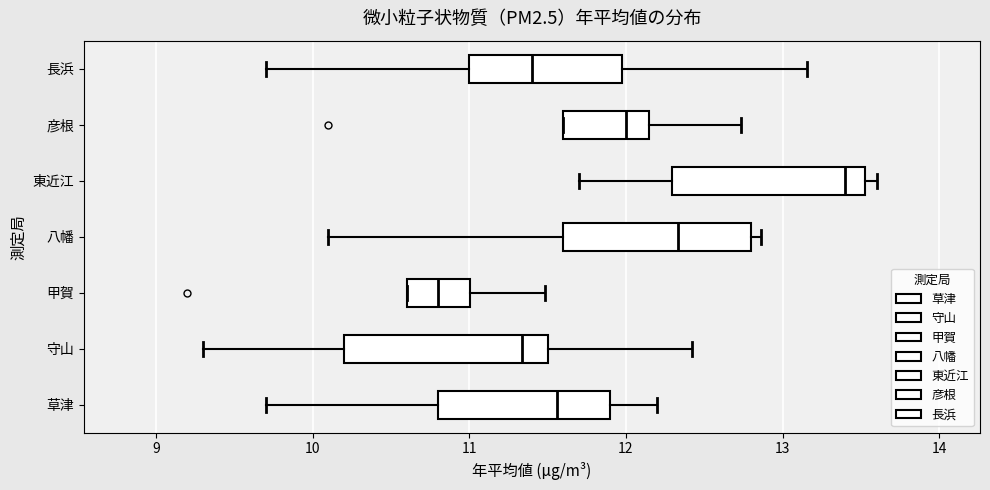

Reading bottom to top, transcribe this box plot: for each box, give where its median line is, the range the box spans, and where its two whiskers end, as read against the x-axis. The values are not printed on the chart, so give them approximately, as read against the axis.

草津: median 11.6, box 10.8 to 11.9, whiskers 9.7 to 12.2
守山: median 11.3, box 10.2 to 11.5, whiskers 9.3 to 12.4
甲賀: median 10.8, box 10.6 to 11.0, whiskers 10.6 to 11.5
八幡: median 12.3, box 11.6 to 12.8, whiskers 10.1 to 12.9
東近江: median 13.4, box 12.3 to 13.5, whiskers 11.7 to 13.6
彦根: median 12.0, box 11.6 to 12.1, whiskers 11.6 to 12.7
長浜: median 11.4, box 11.0 to 12.0, whiskers 9.7 to 13.2